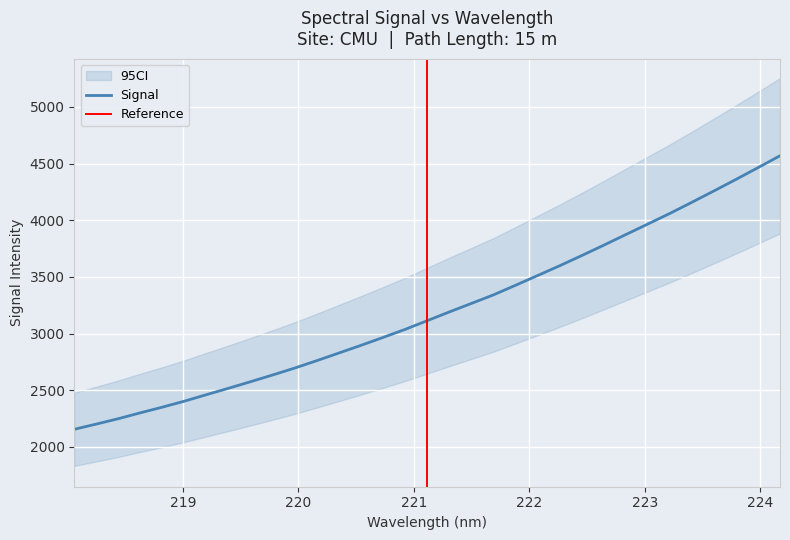

List the labels in order of value, largest first.

224.1709, 223.9802, 223.7895, 223.5987, 223.408, 223.2172, 223.0264, 222.8355, 222.6447, 222.4538, 222.263, 222.0721, 221.8812, 221.6902, 221.4993, 221.3083, 221.1174, 220.9264, 220.7354, 220.5444, 220.3533, 220.1623, 219.9712, 219.7801, 219.589, 219.3979, 219.2067, 219.0156, 218.8244, 218.6332, 218.442, 218.2508, 218.0596